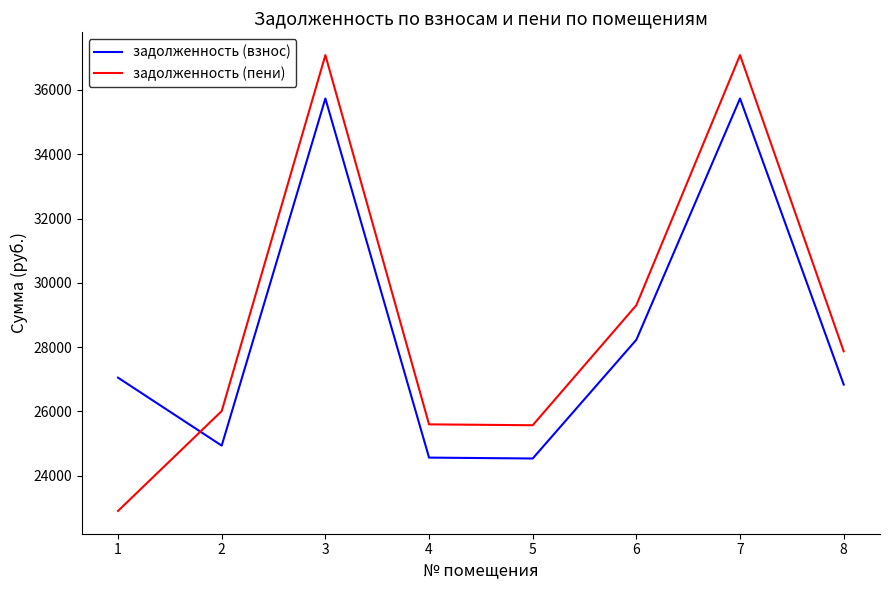

What is the total value across all series at 2?

50945.0